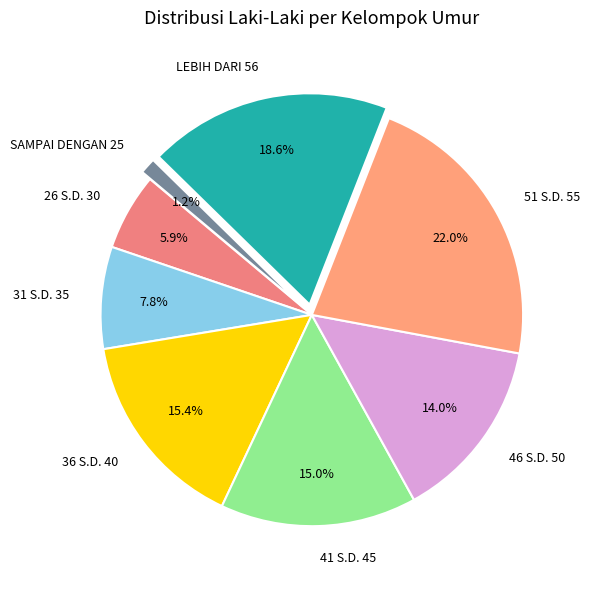

Count the number of slices in the pie.

8